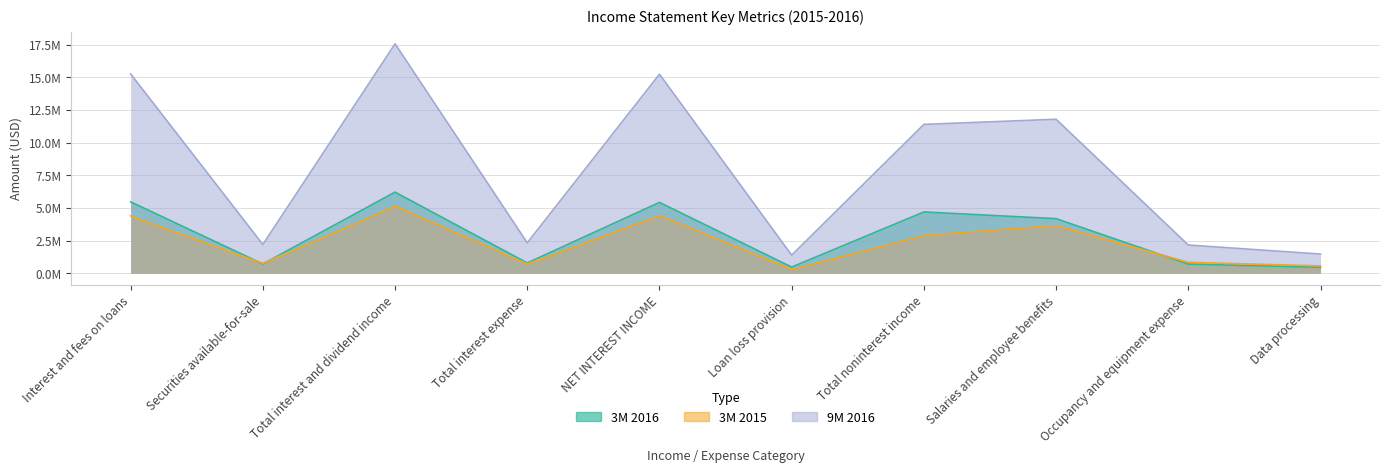

The 3M 2016 series shows 5461000 at Interest and fees on loans. True or false?

True